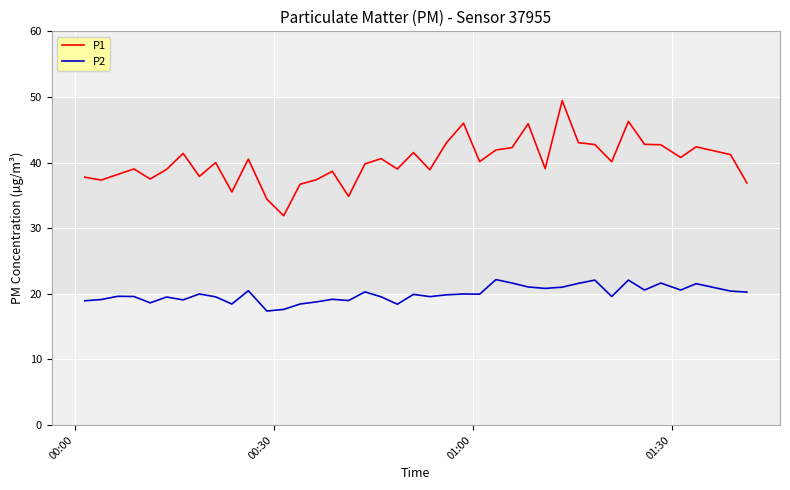

List the series in order of their peak value, highest first.

P1, P2